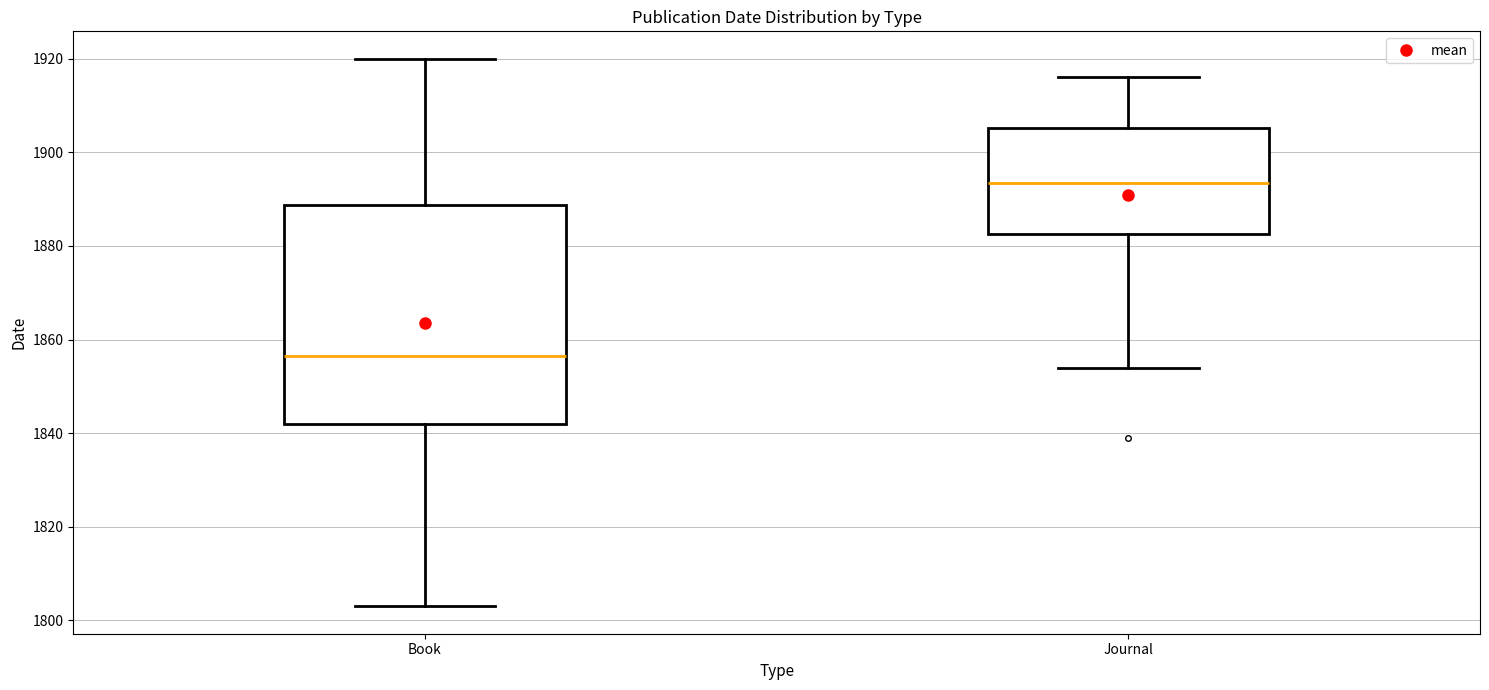

Reading left to right, read every box against the y-axis: the position of its median line, the range the box covers, and the ends of its whiskers. The values are not printed on the chart, so give them approximately, as read against the axis.

Book: median 1856, box 1842 to 1888, whiskers 1804 to 1920
Journal: median 1894, box 1882 to 1906, whiskers 1854 to 1916